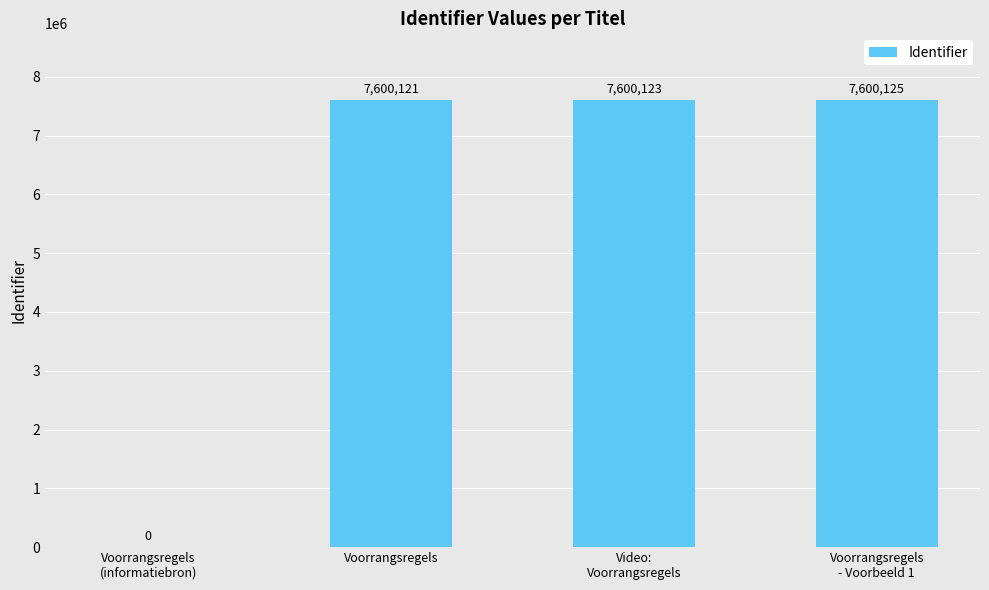

Is it true that the value at Voorrangsregels is 7600121?

True